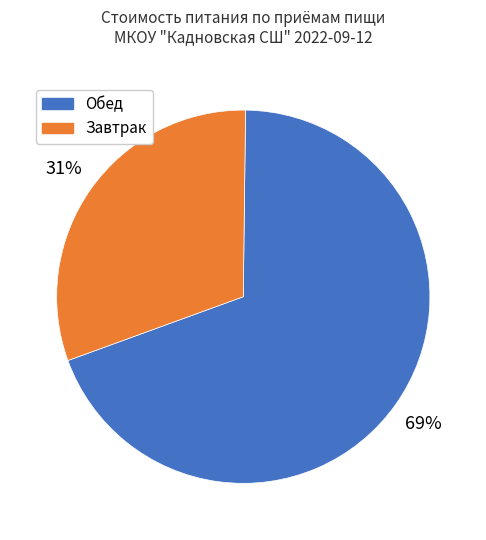

To the nearest percent, what is the combined percentage of Завтрак and Обед?

100%